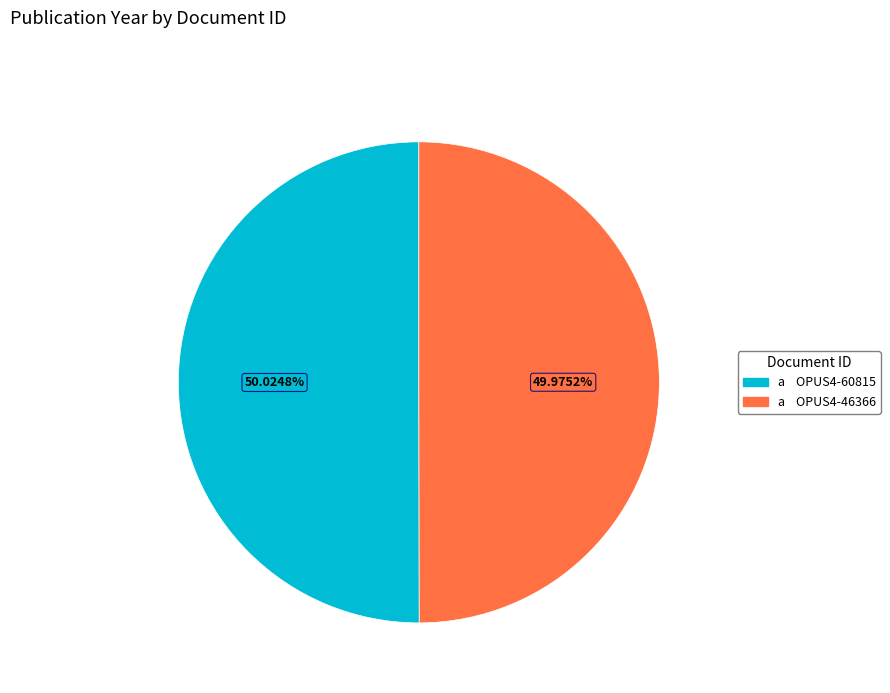

Is there a majority slice in this chart?

Yes